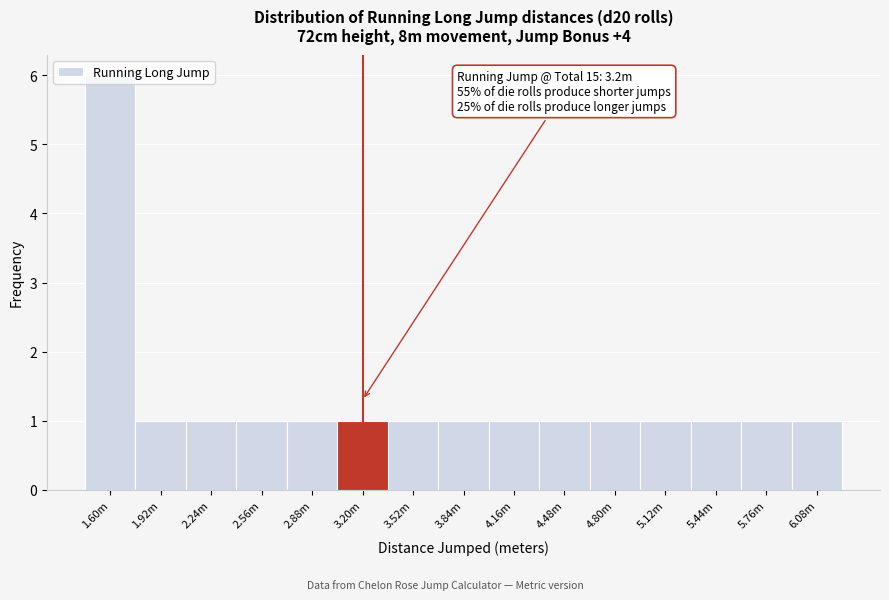

Is it true that the value at 6.08m is 0?

False